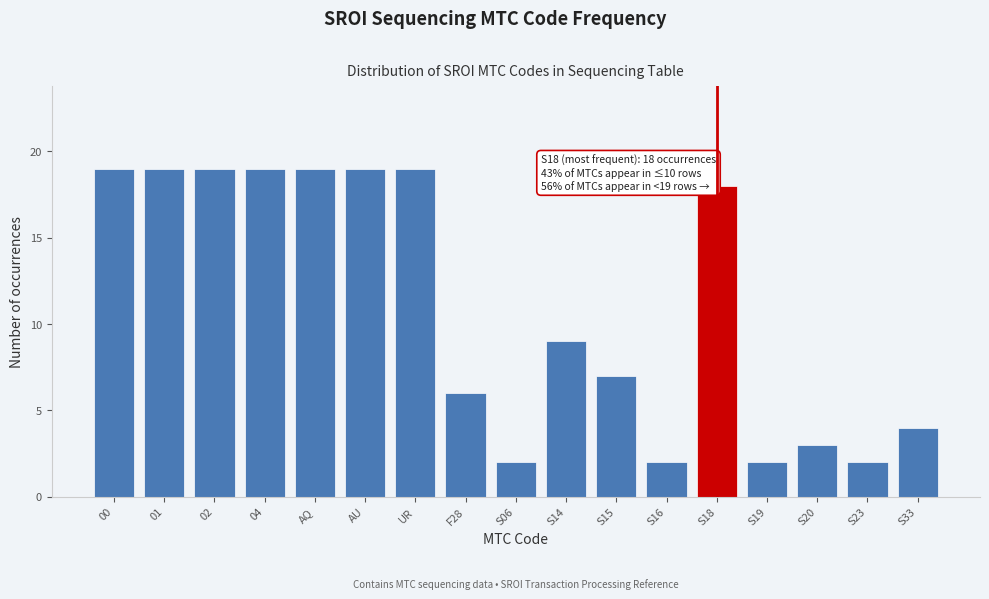

Reading right to left, what are all the values shown in this chart?

4	2	3	2	18	2	7	9	2	6	19	19	19	19	19	19	19